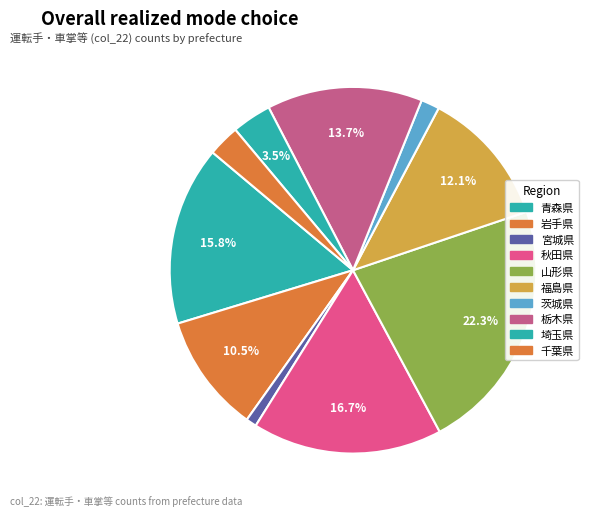

How many segments does this pie chart have?

10